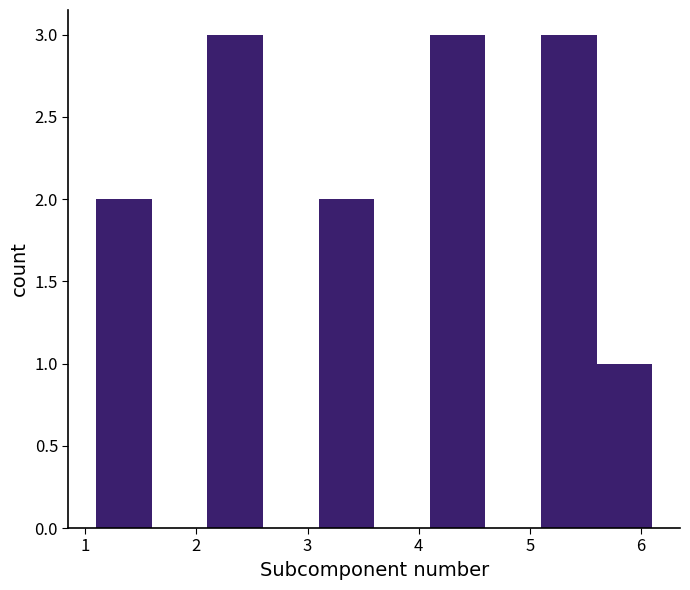

What is the height of the bar covering 5.1 to 5.6 on the x-axis? The values are not printed on the chart, so give them approximately, as read against the axis.

3